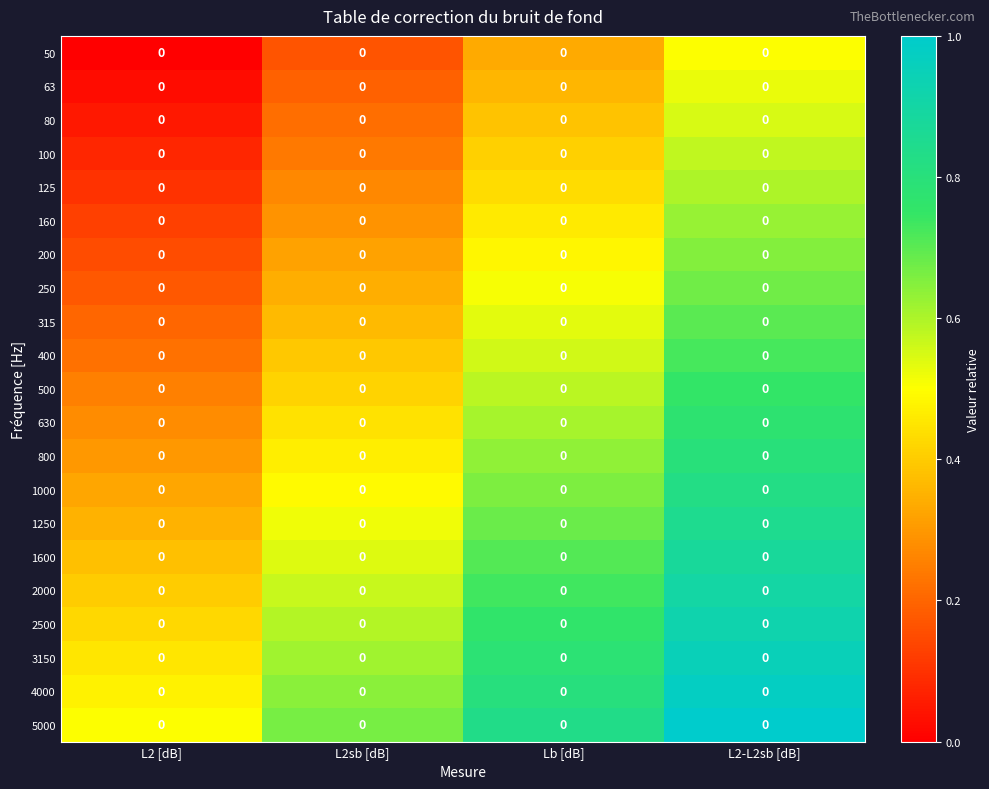

List the labels in order of 63 value, smallest first.

L2 [dB], L2sb [dB], Lb [dB], L2-L2sb [dB]